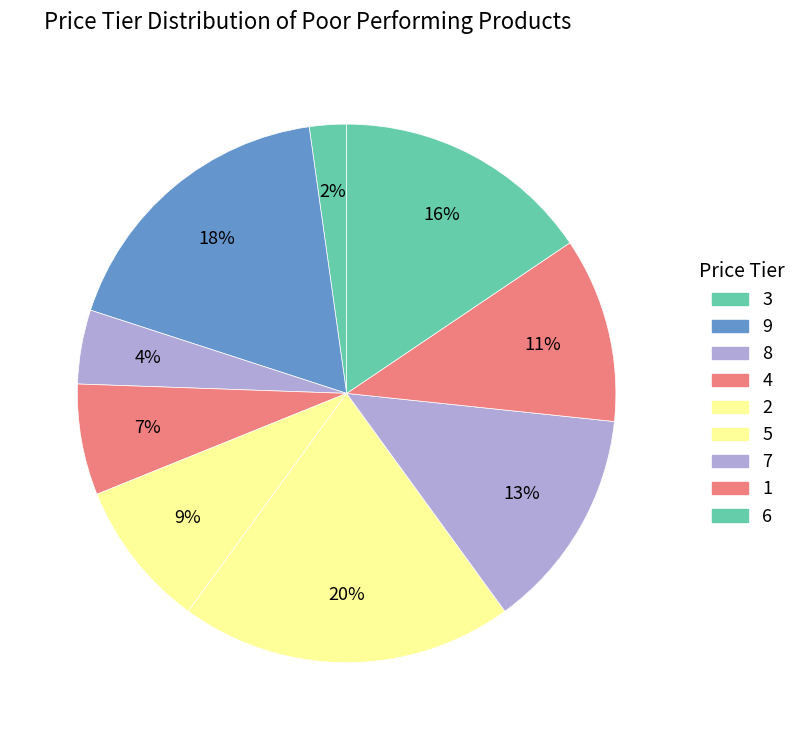

The 2 slice represents 1% of the pie. True or false?

False